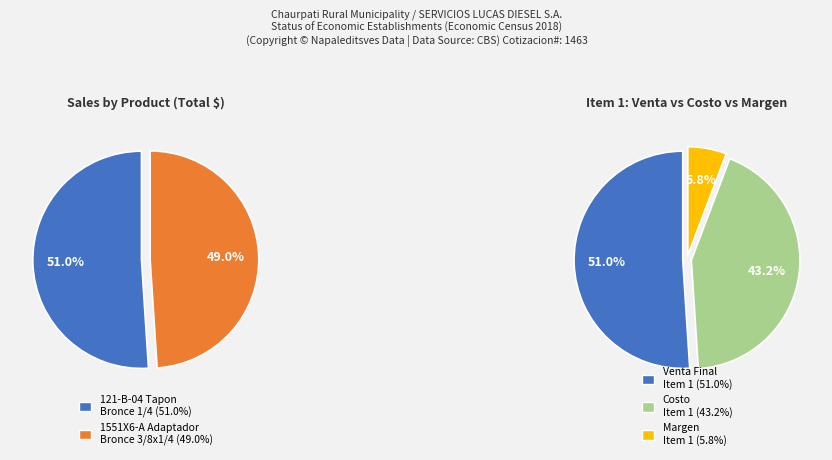

Approximately how many times larger is the value at Adaptador bronce 3/8 x 1/4 compared to Tapon Bronce 1/4?

1.0